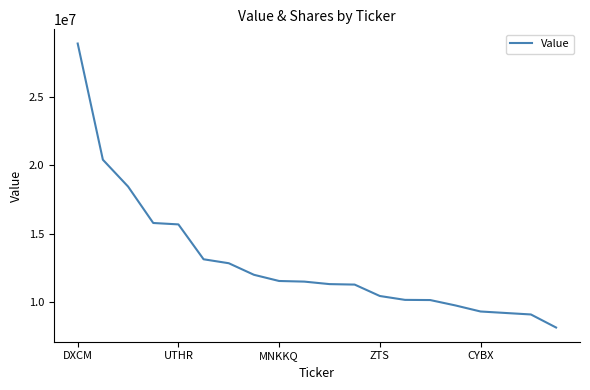

What is the smallest value displayed?

8135000